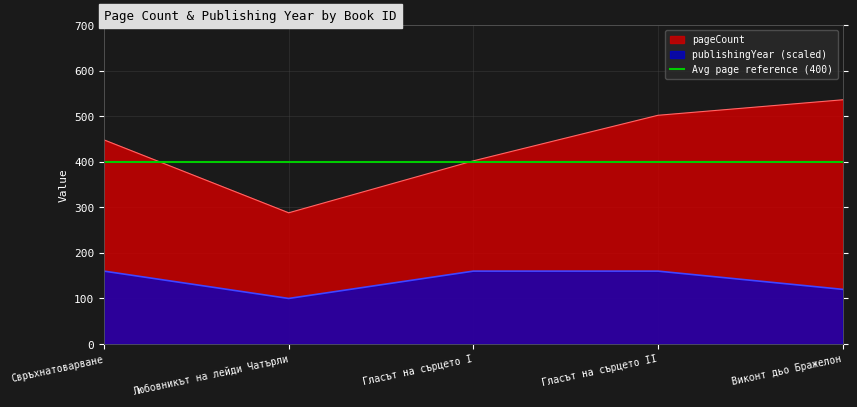

True or false: publishingYear and pageCount cross at least once.

False